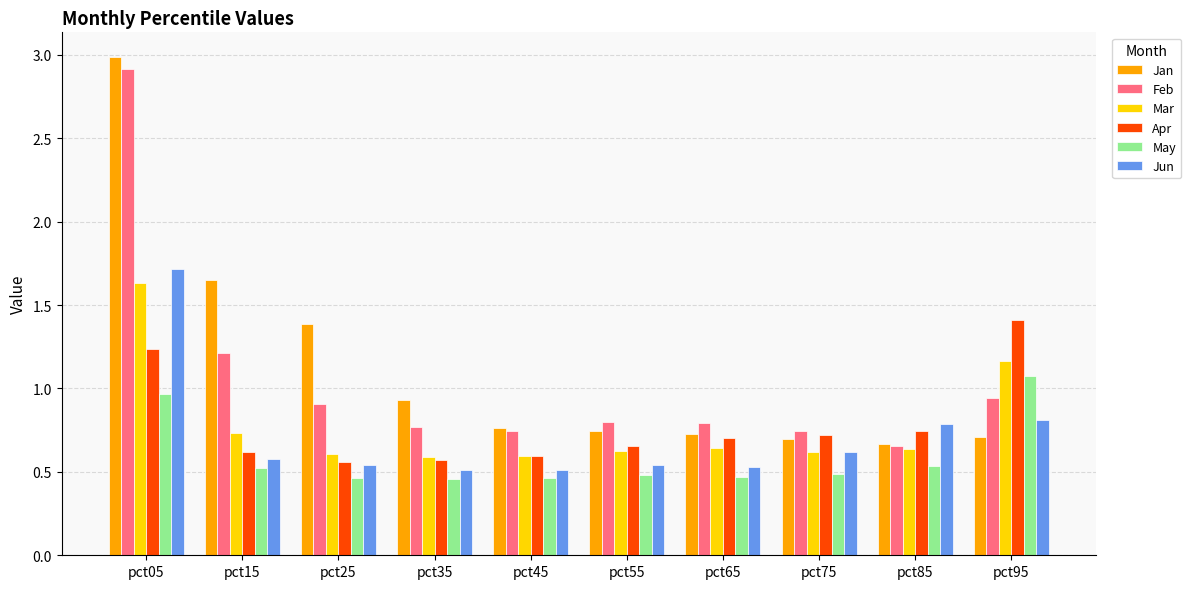

True or false: Apr has a value of 1.2 at pct05.

True